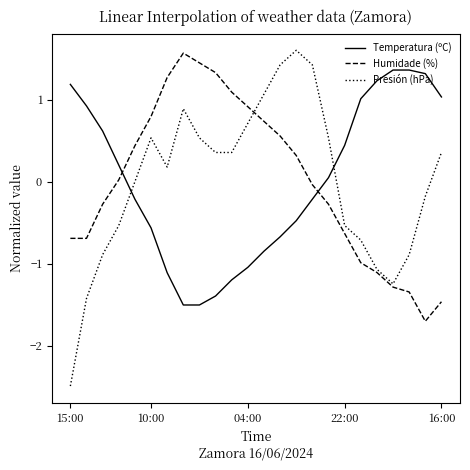

True or false: Presión (hPa) and Temperatura (ºC) intersect in this chart.

True